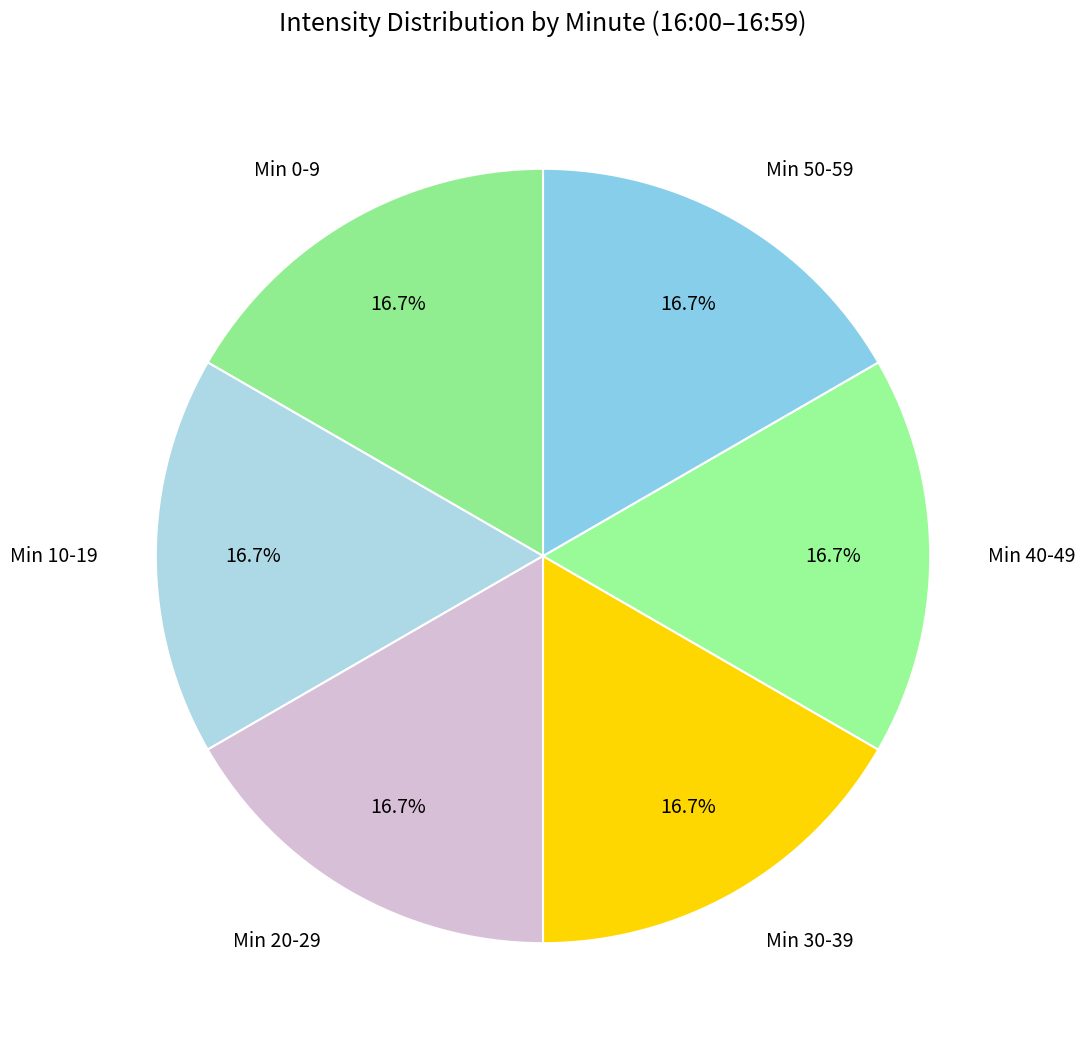

What portion of the pie excludes Min 0-9?

83.3%